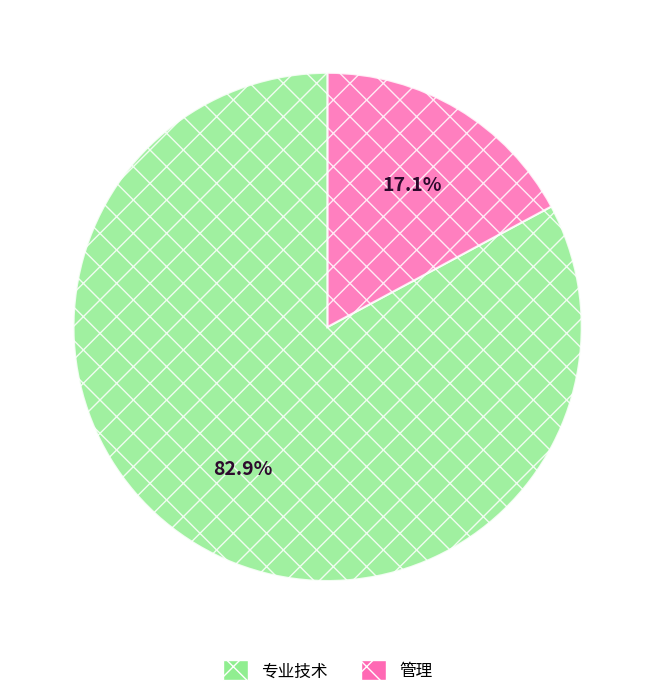

True or false: 管理 accounts for 4% of the total.

False